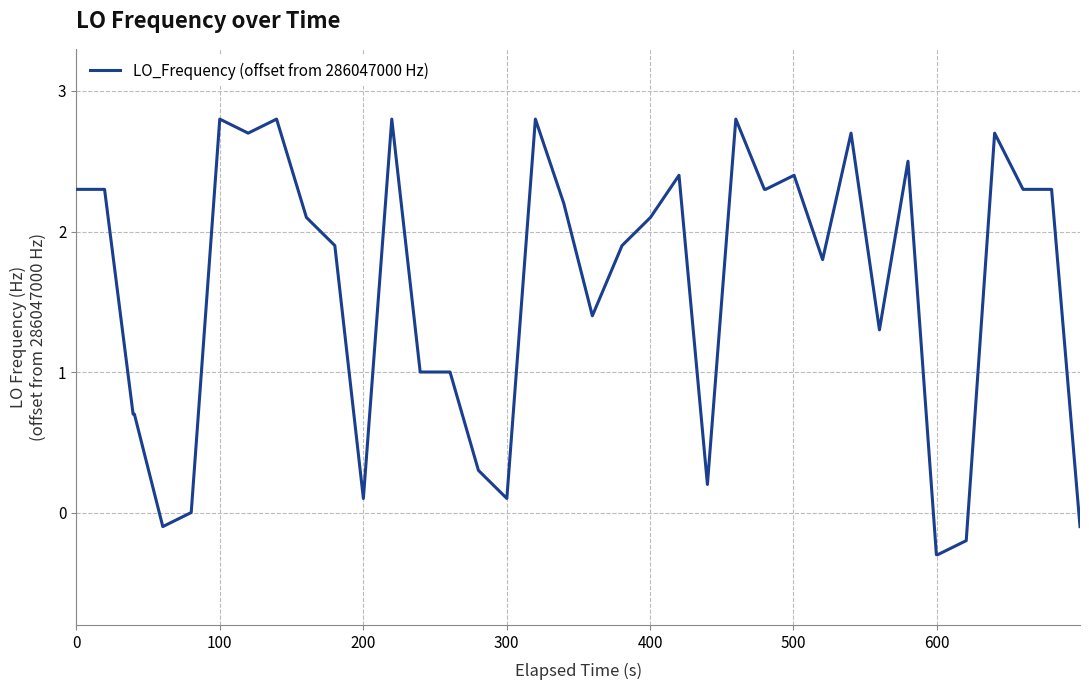

What is the maximum value shown in the chart?

2.8